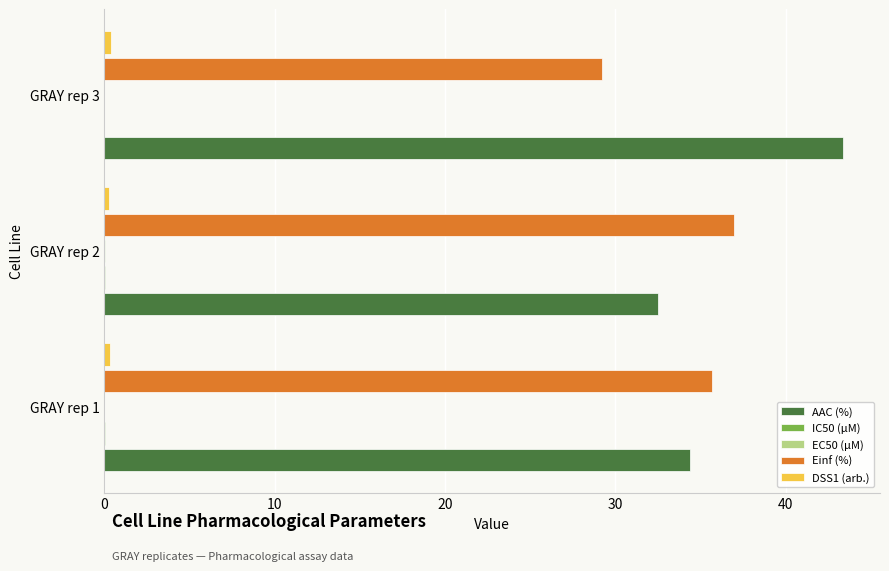

How many distinct data groups are displayed?

5